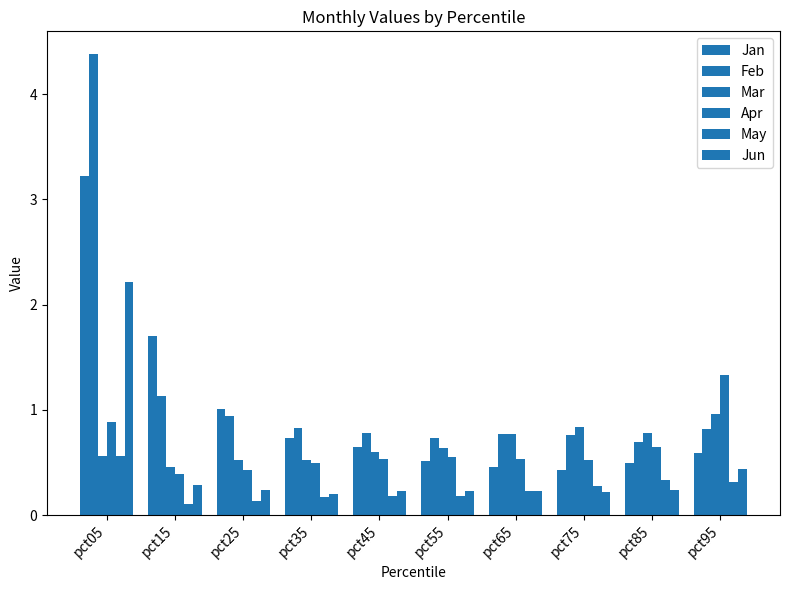

The Jun series shows 0.4 at pct65. True or false?

False